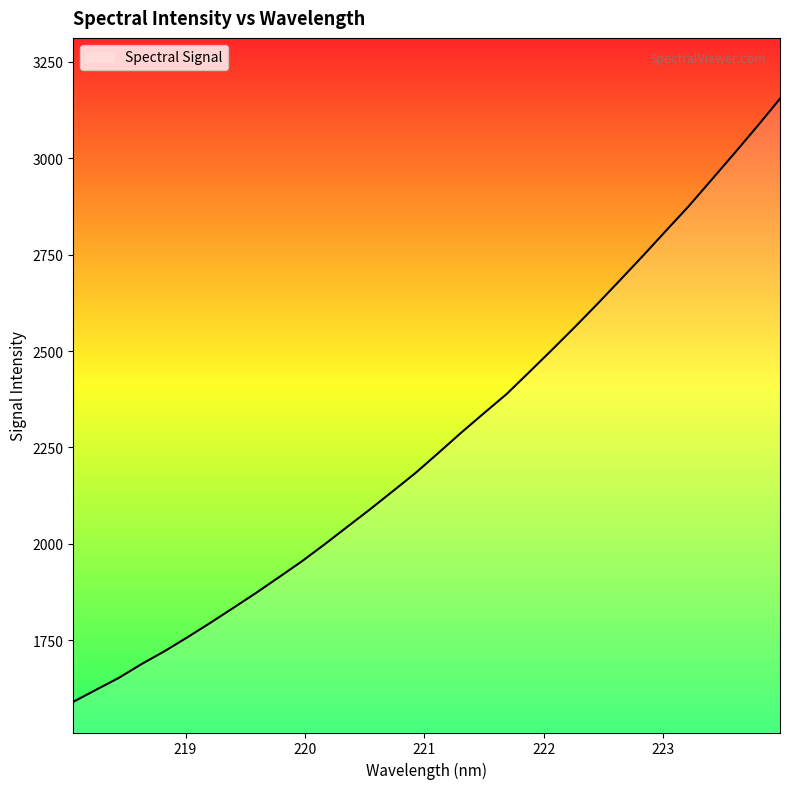

What is the maximum value shown in the chart?

3154.1